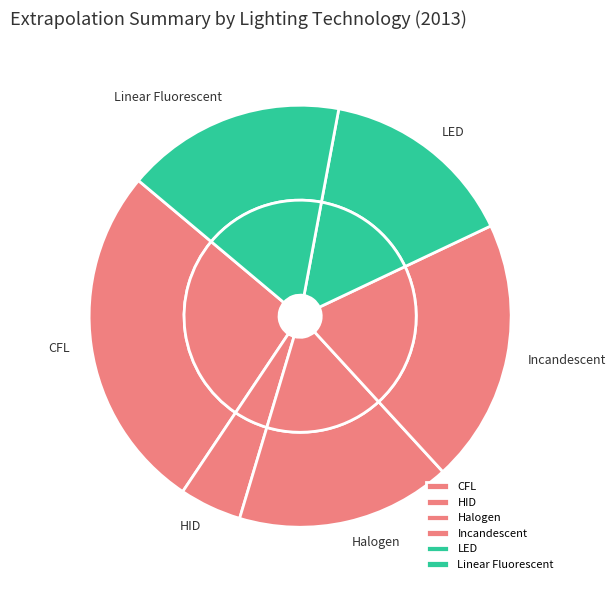

Is it true that LED is 15% of the pie?

True